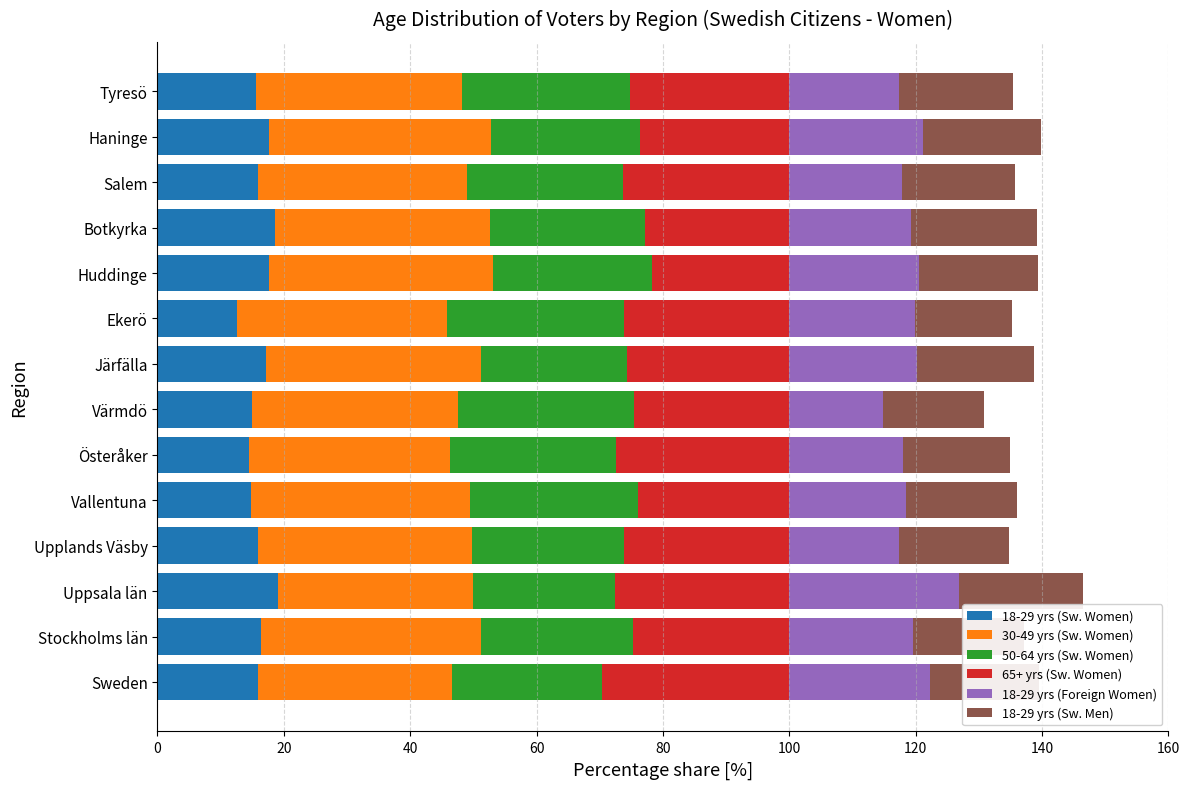

What is the total value across all series at Stockholms län?

137.1